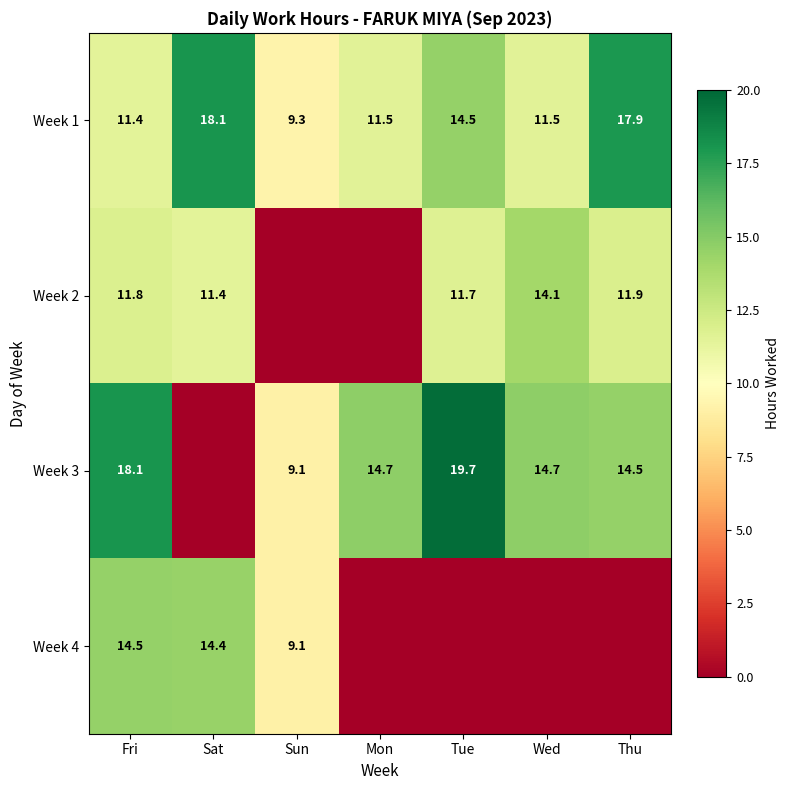

What is the difference between the maximum and minimum values in the Week 1 series?

8.8